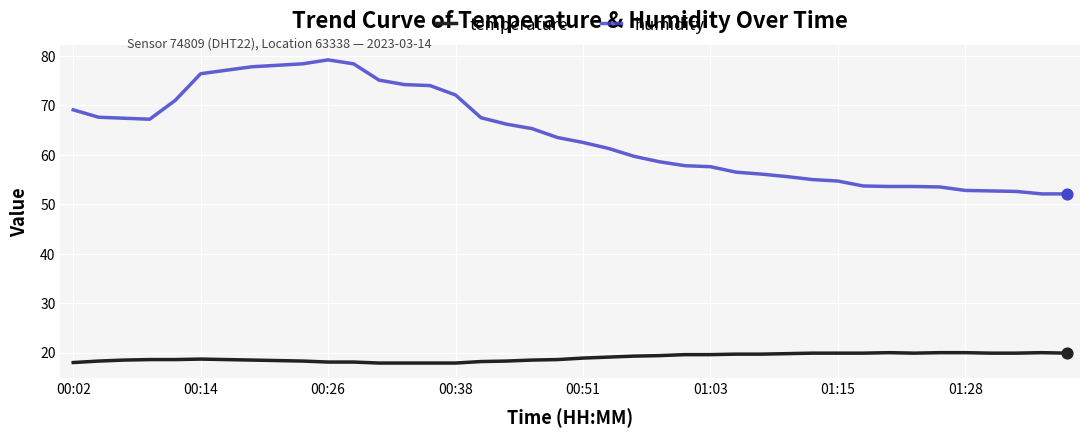

Which series has the largest range (max minus min)?

humidity